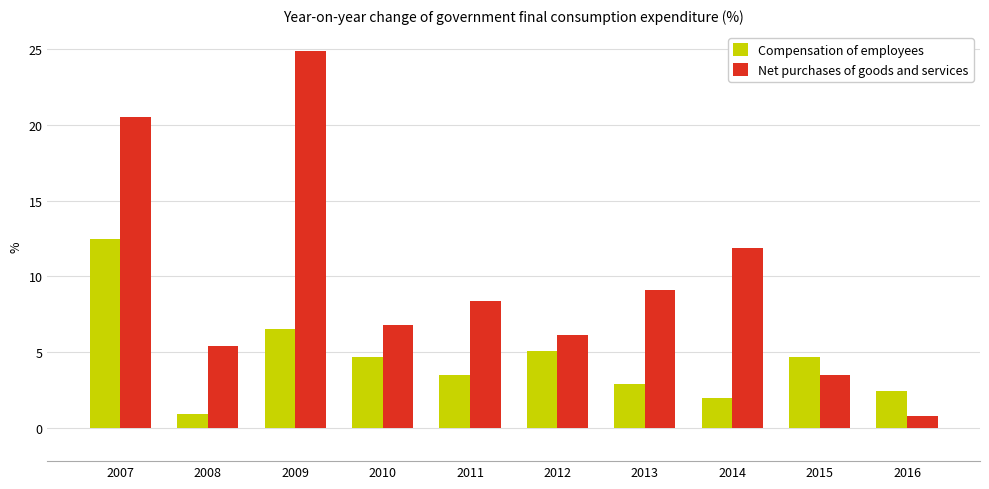

What is the value of the Net purchases of goods and services bar at the 4th from the left?

6.8